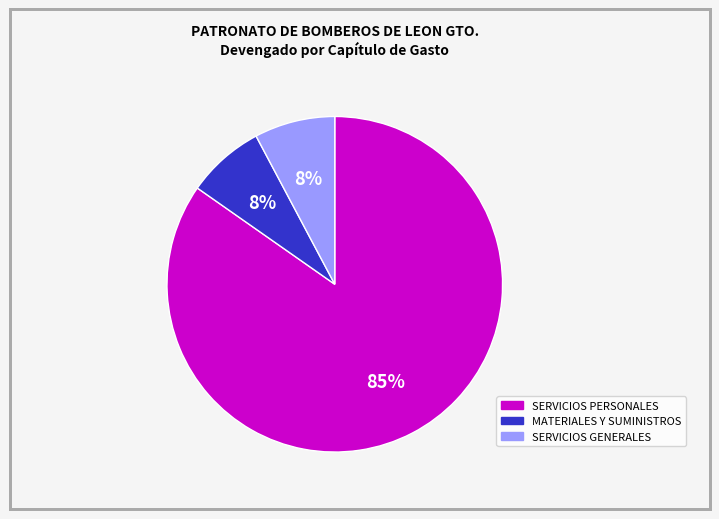

Count the number of slices in the pie.

3